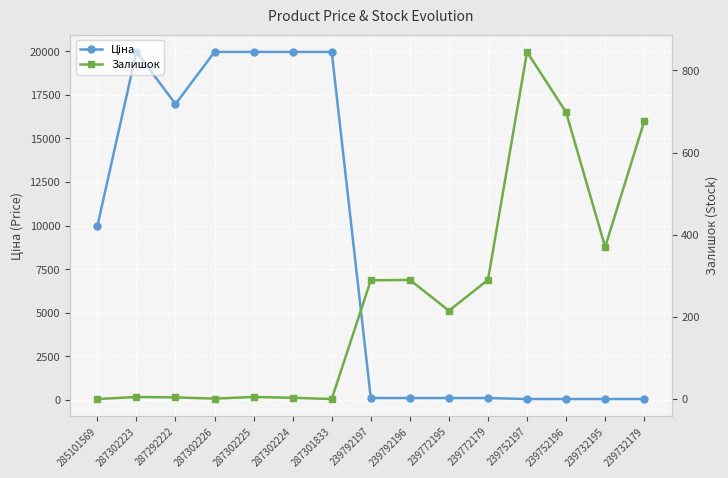

Is the value of Ціна at 287302223 greater than the value of Залишок at 287292222?

Yes